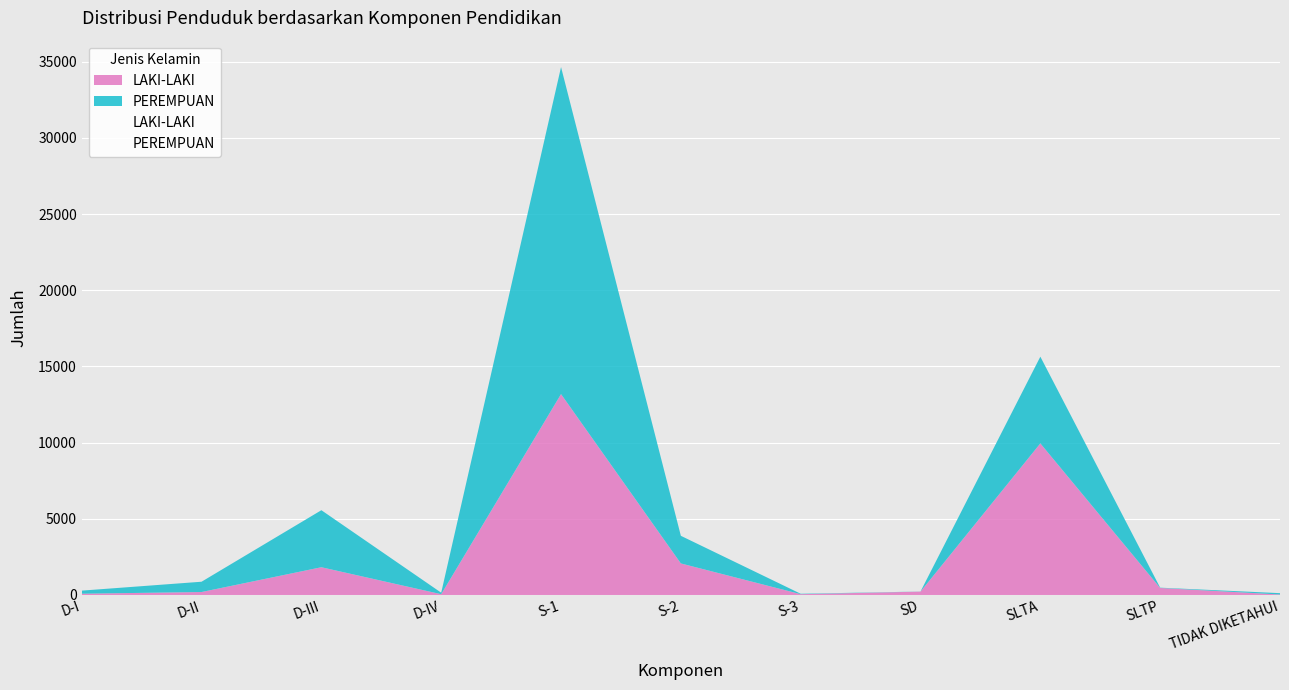

Rank the categories by PEREMPUAN value from lowest to highest.

SD, SLTP, S-3, TIDAK DIKETAHUI, D-IV, D-I, D-II, S-2, D-III, SLTA, S-1